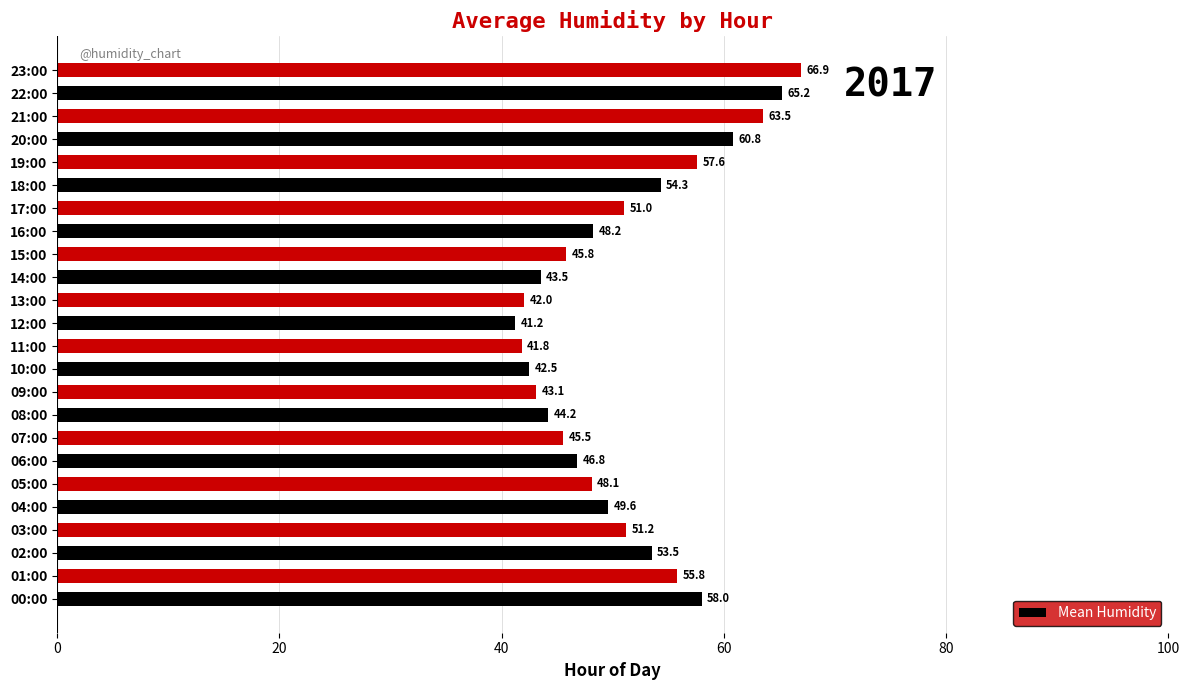

At which category does the chart reach its peak across all series?

23:00